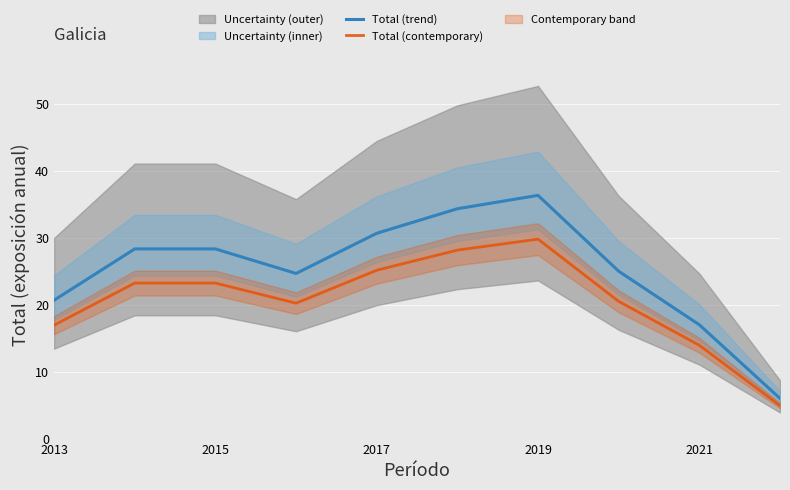

The Total (contemporary) series shows 39.2 at 2015. True or false?

False